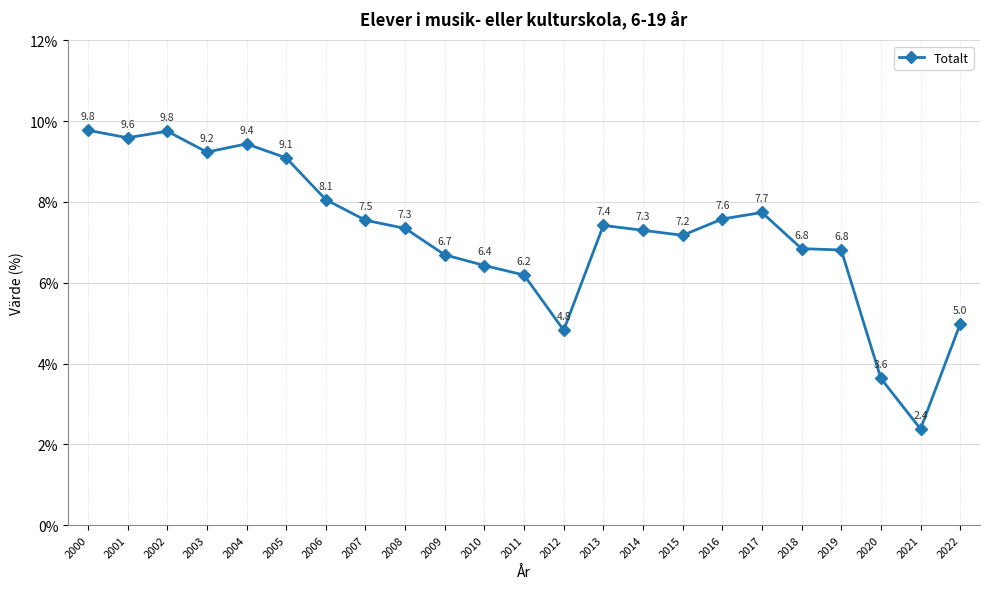

How many values exceed 7?

14